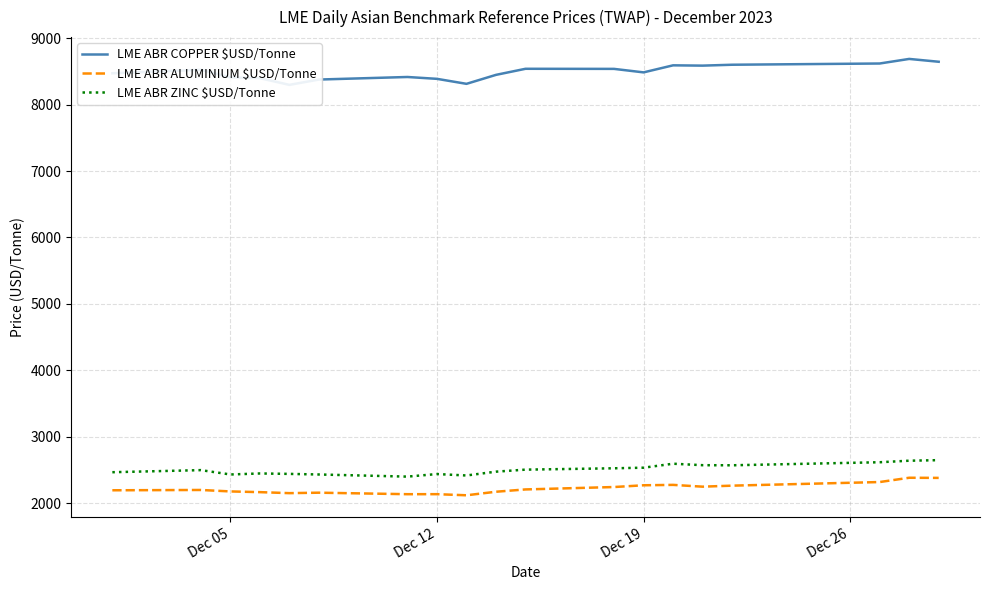

What position from the right is Dec 05?

19